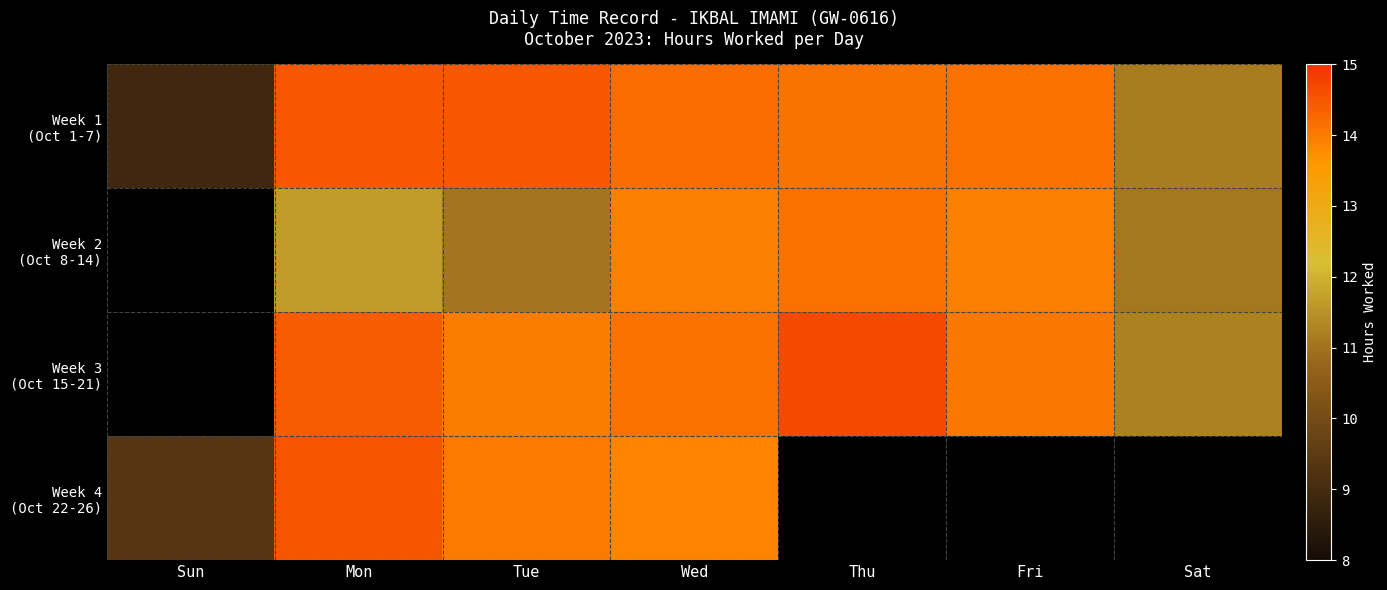

How many values in the Week 1 (Oct 1-7) series exceed 14?

5